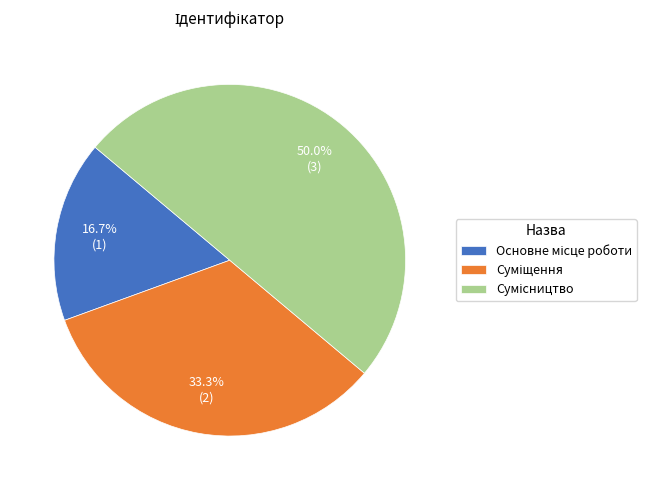

True or false: Основне місце роботи accounts for 17% of the total.

True